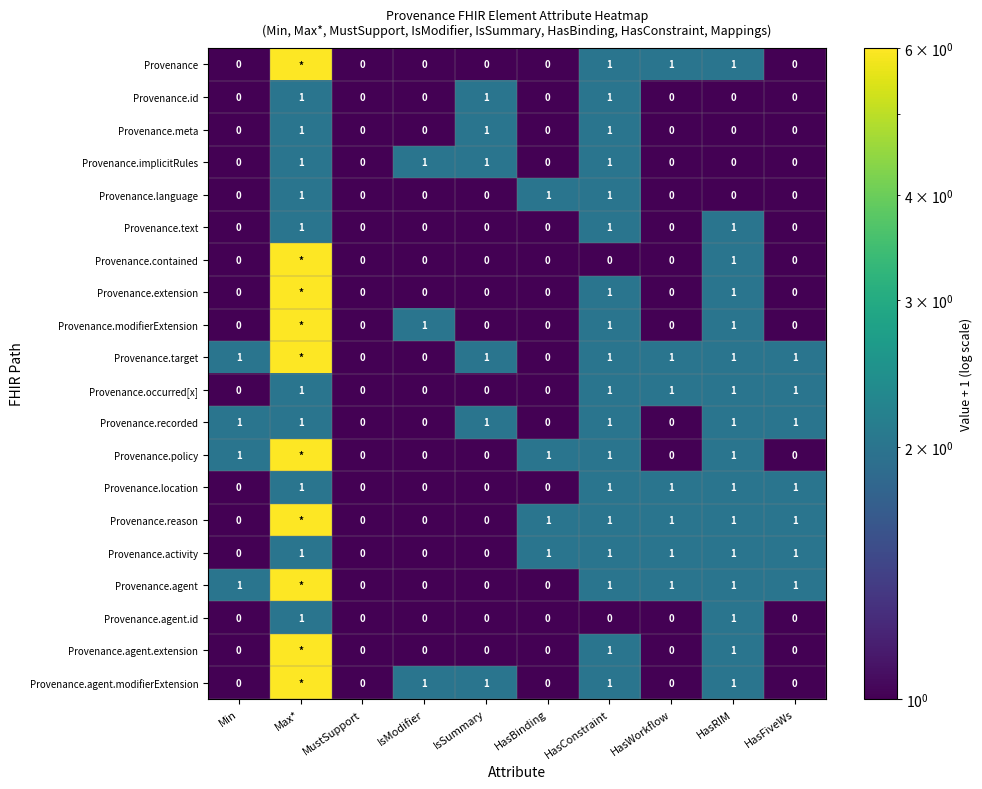

True or false: Provenance.recorded has a value of 1 at Max*.

True